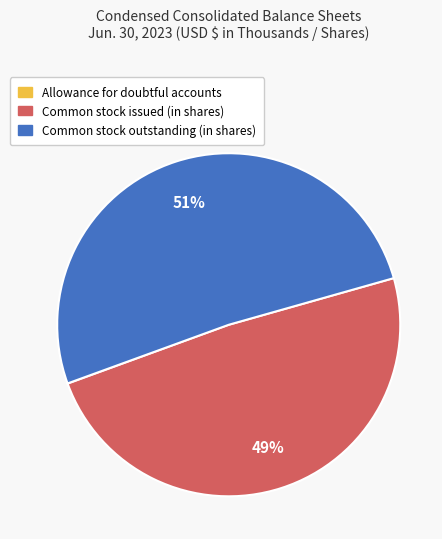

To the nearest percent, what is the difference between the largest and smallest slice percentages?

51%